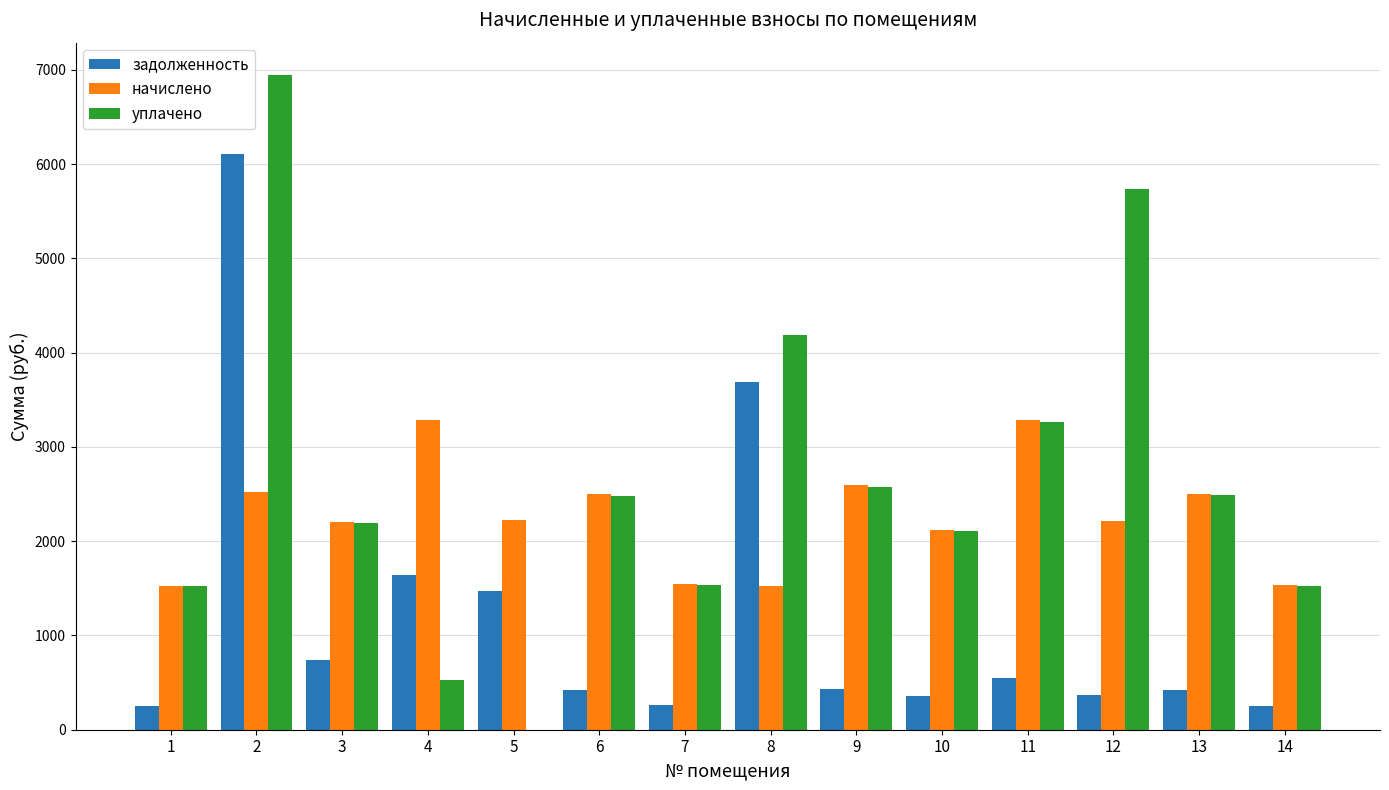

What is the highest value of the уплачено series?

6942.3